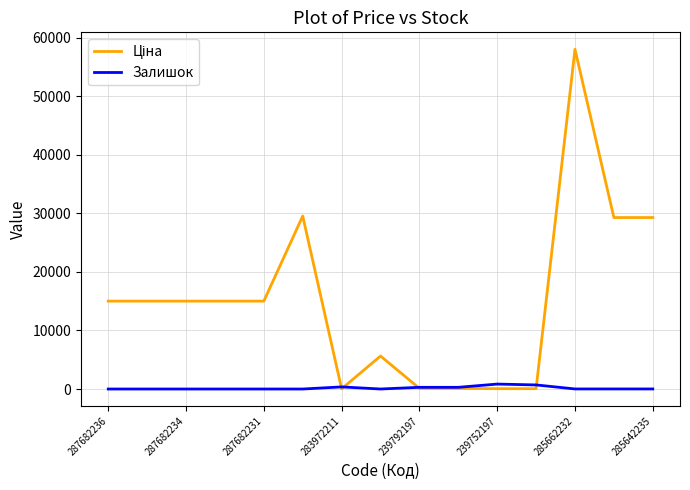

What is the greatest value displayed?

58037.0